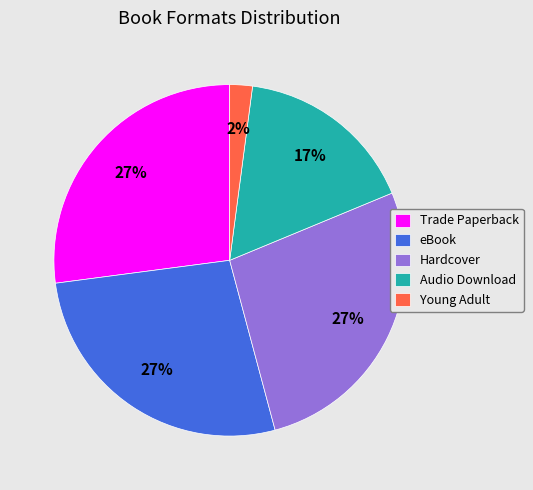

How many segments does this pie chart have?

5